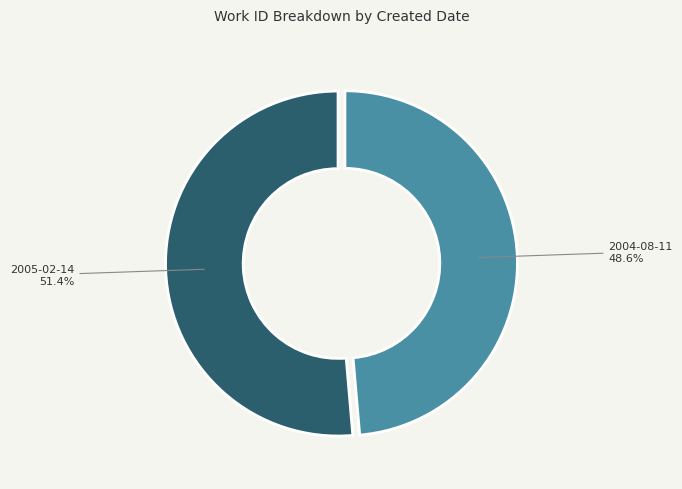

Does any single category account for the majority?

Yes